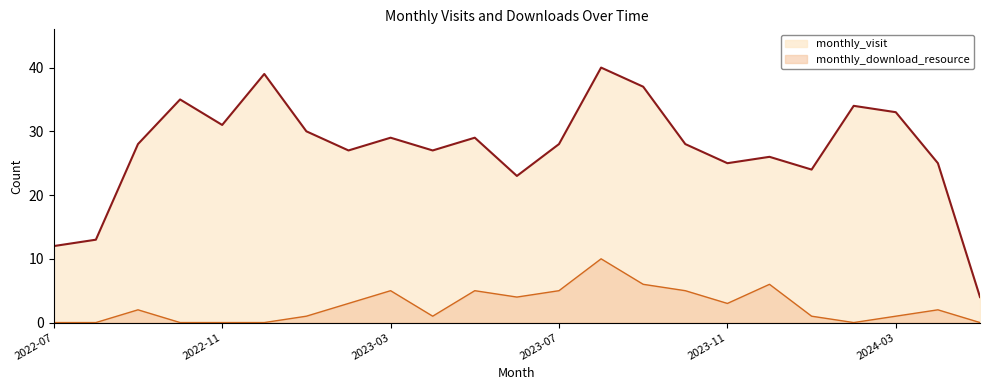

True or false: monthly_visit and monthly_download_resource intersect in this chart.

False